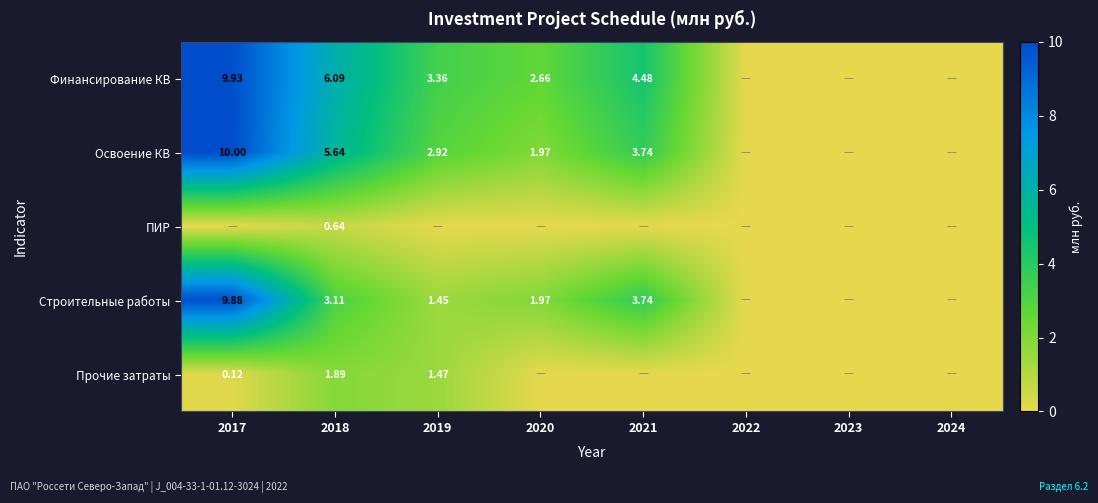

Is the value of Строительные работы at 2019 greater than the value of Финансирование КВ at 2020?

No